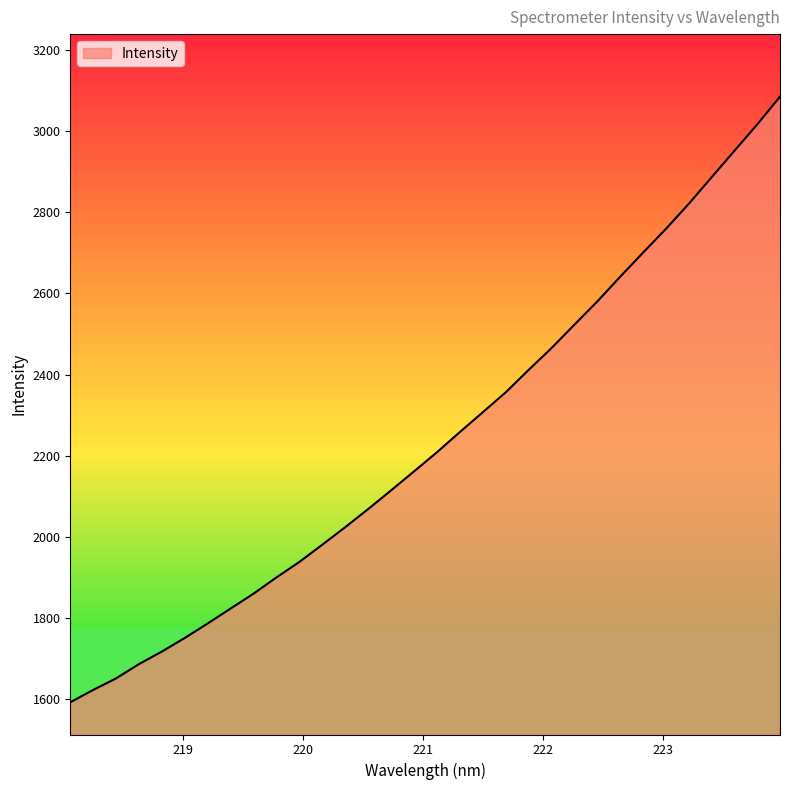

What is the difference between the maximum and minimum values?

1494.7